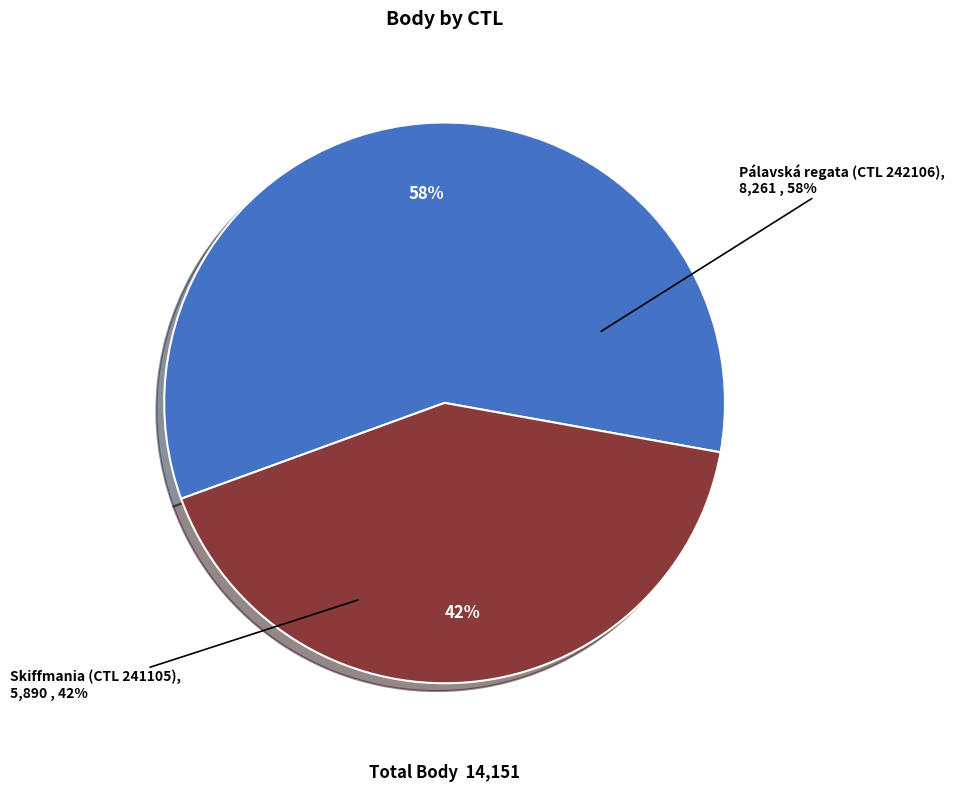

How many slices are in this pie chart?

2